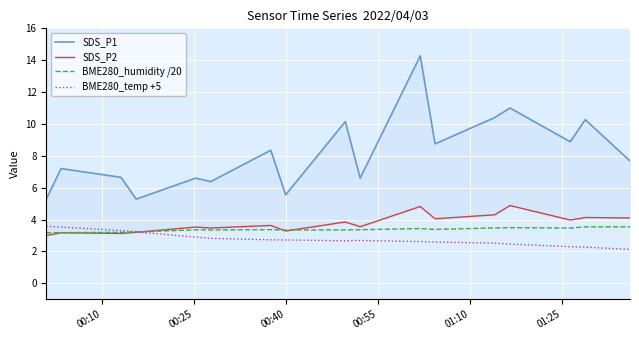

Where is the first local maximum for BME280_humidity /20?

01:10